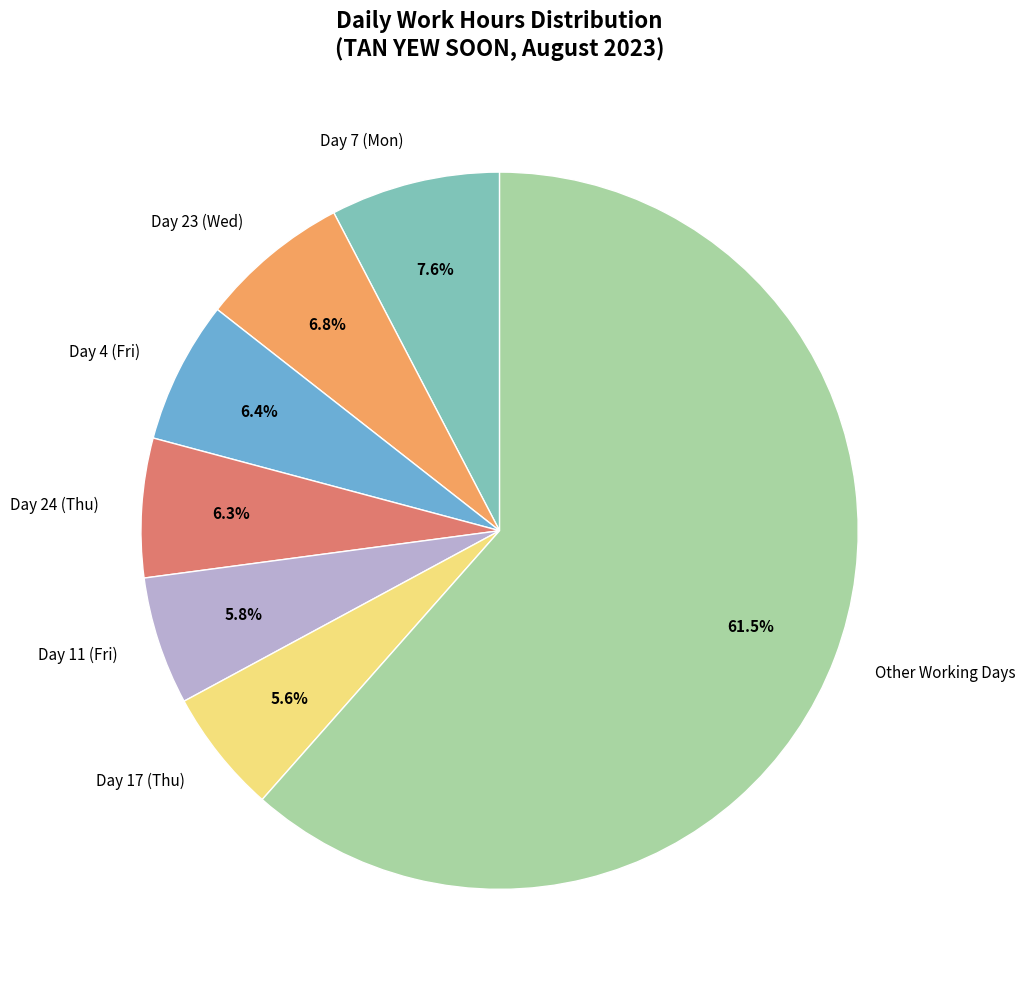

Which category has the biggest portion of the pie?

Other Working Days